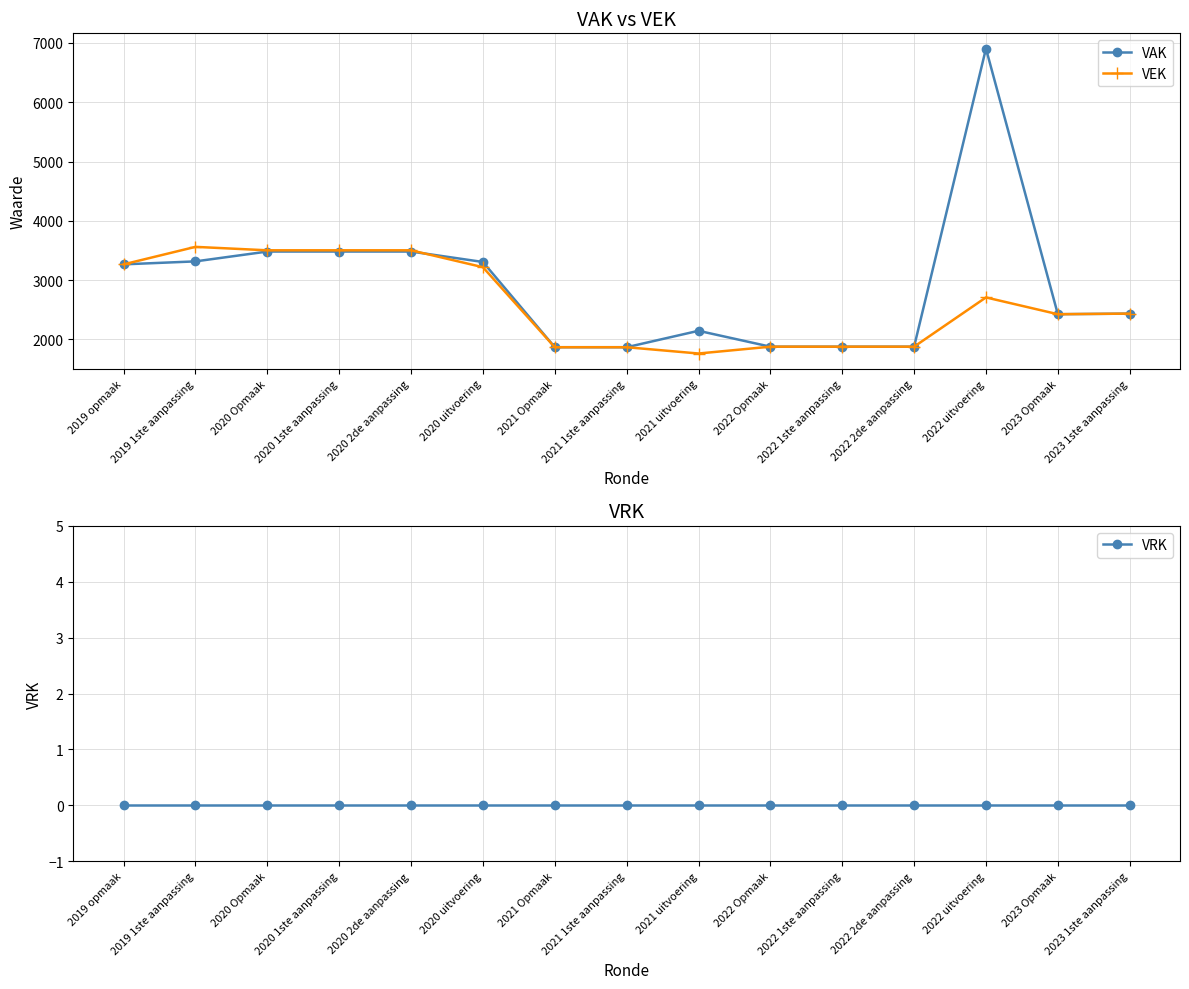

Rank the series at 2020 uitvoering from lowest to highest value.

VRK, VEK, VAK